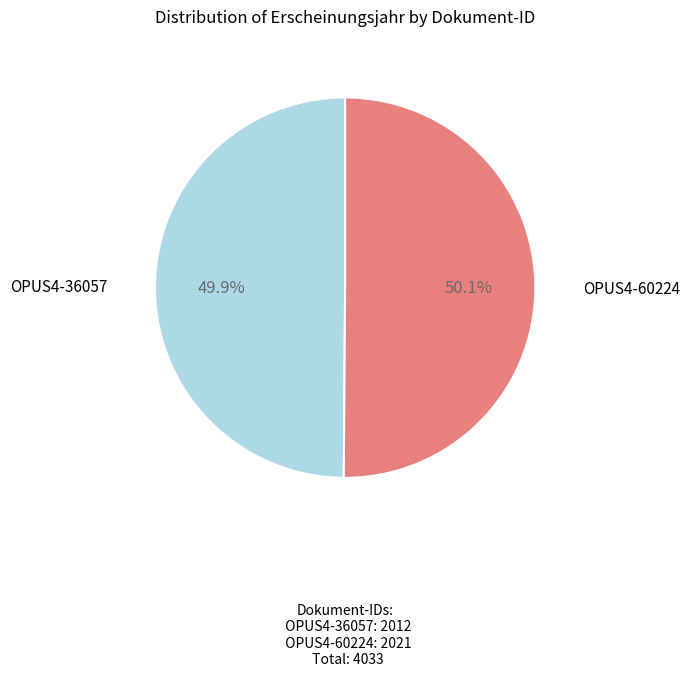

What is the ratio of the value at OPUS4-36057 to the value at OPUS4-60224?

1.0